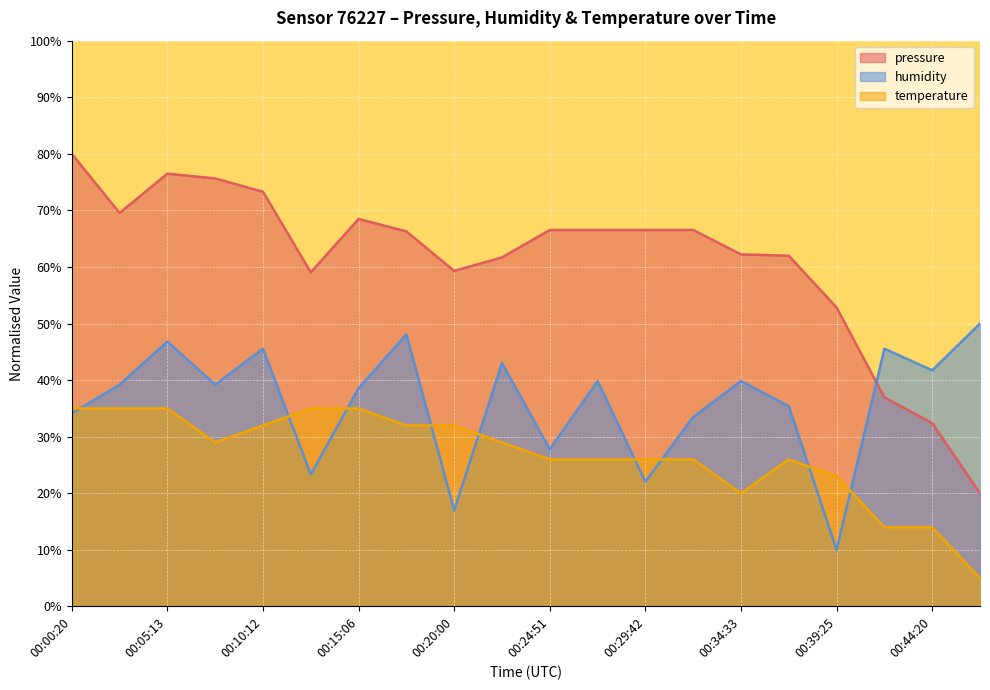

What is the label of the 2nd point from the left?

00:02:47